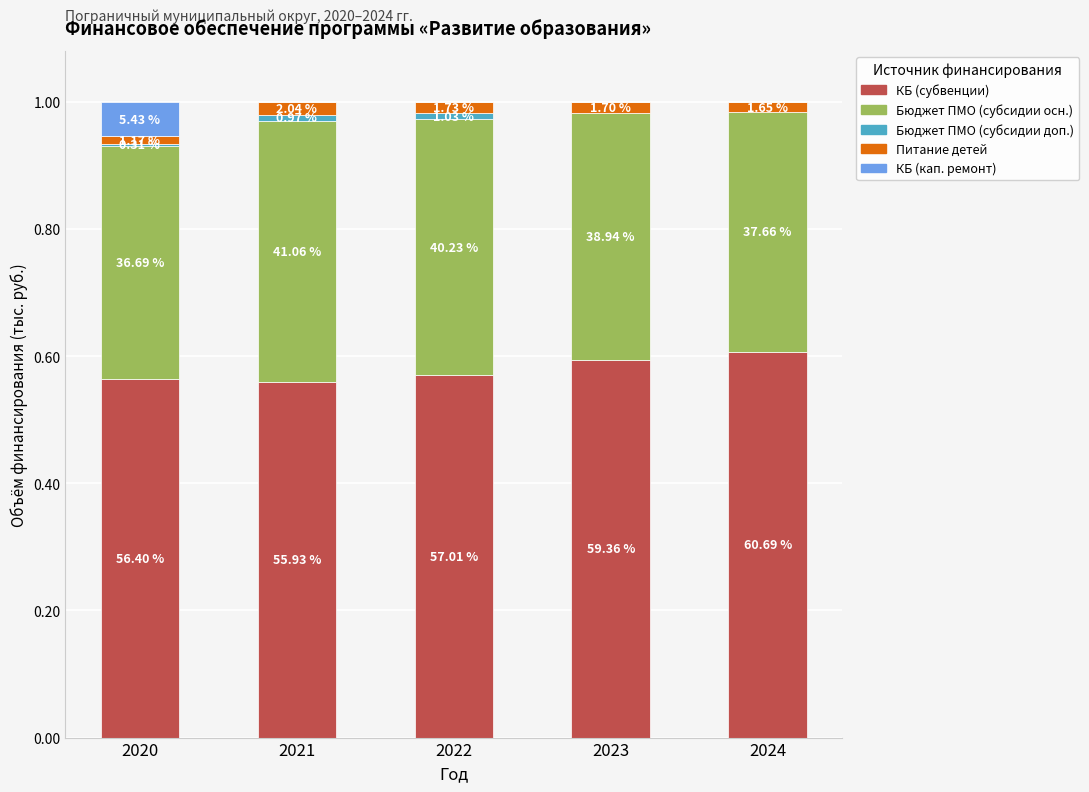

List the series in order of their peak value, highest first.

КБ (субвенции), Бюджет ПМО (субсидии осн.), КБ (кап. ремонт), Питание детей, Бюджет ПМО (субсидии доп.)